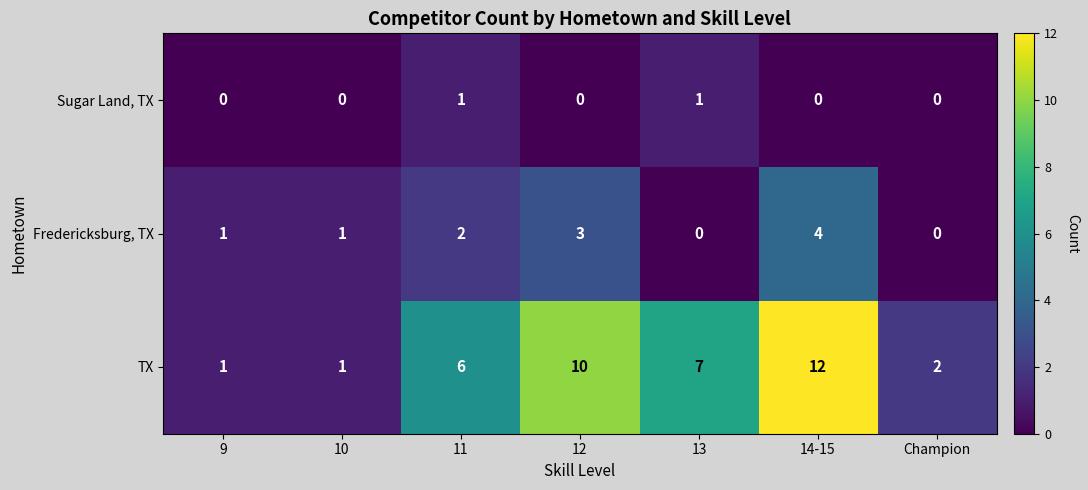

How many distinct data groups are displayed?

3